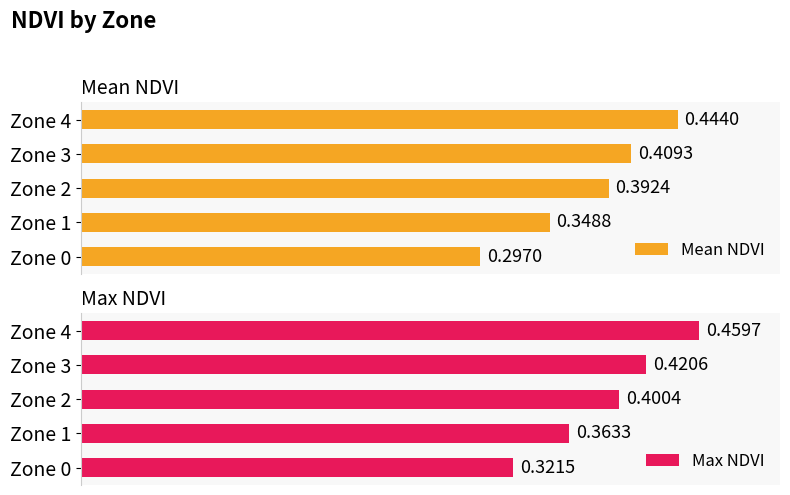

What is the average value of the Max NDVI series?

0.4